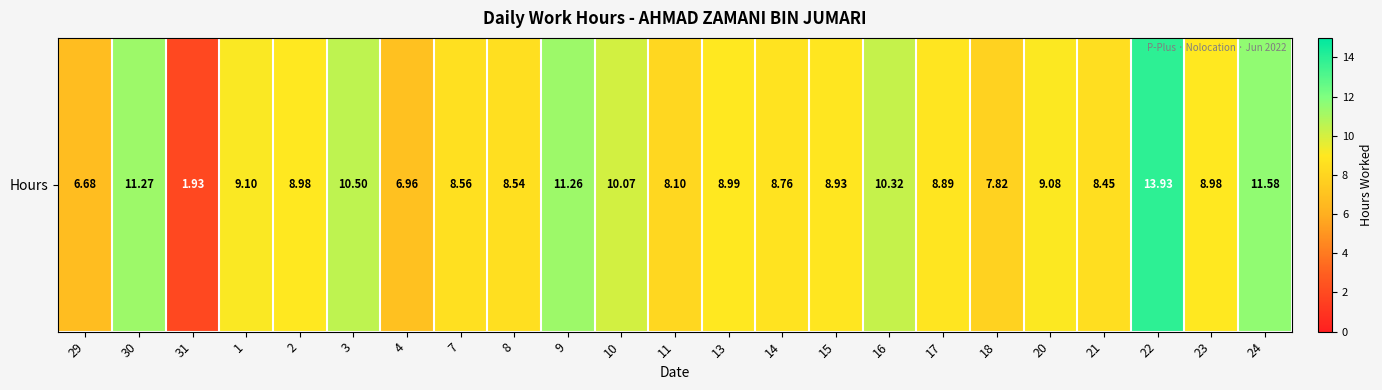

How many data points are less than 8?

4